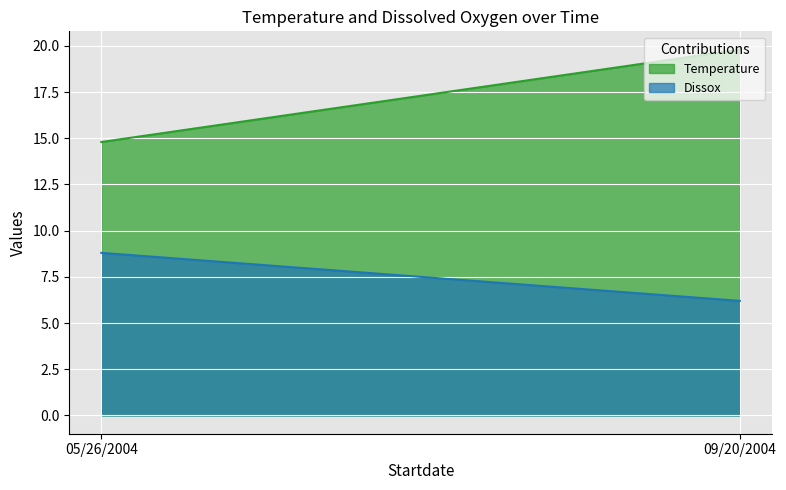

Which series has the largest range (max minus min)?

Temperature